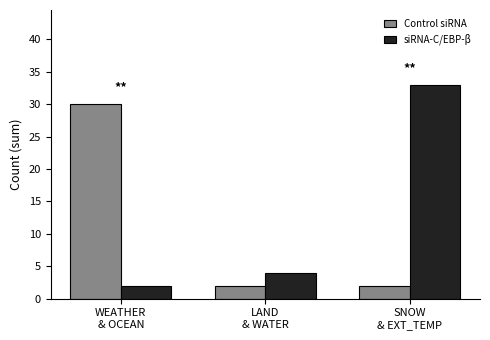

What is the value of the Control siRNA bar at the 3rd from the left?

2